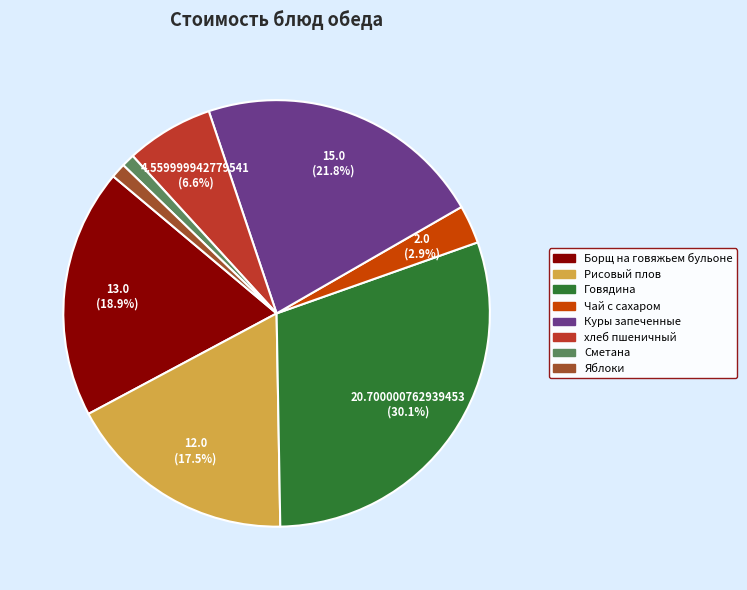

What is the largest slice in the pie chart?

Говядина